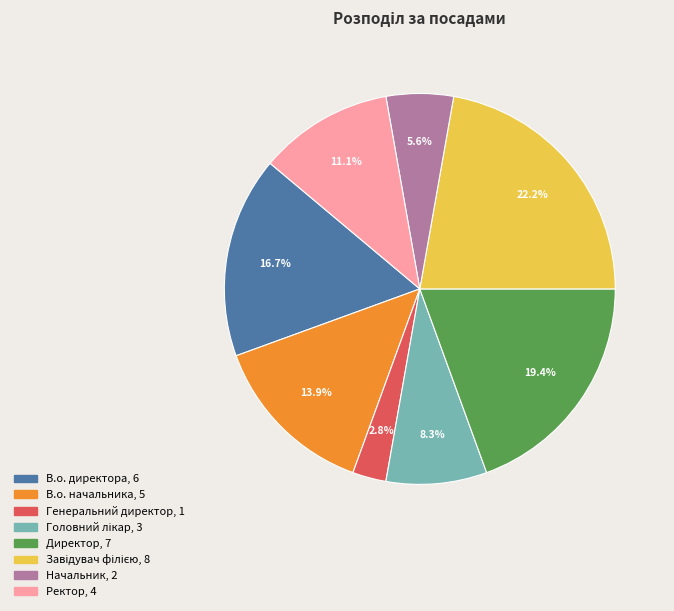

How much of the chart is everything except Директор?

80.6%